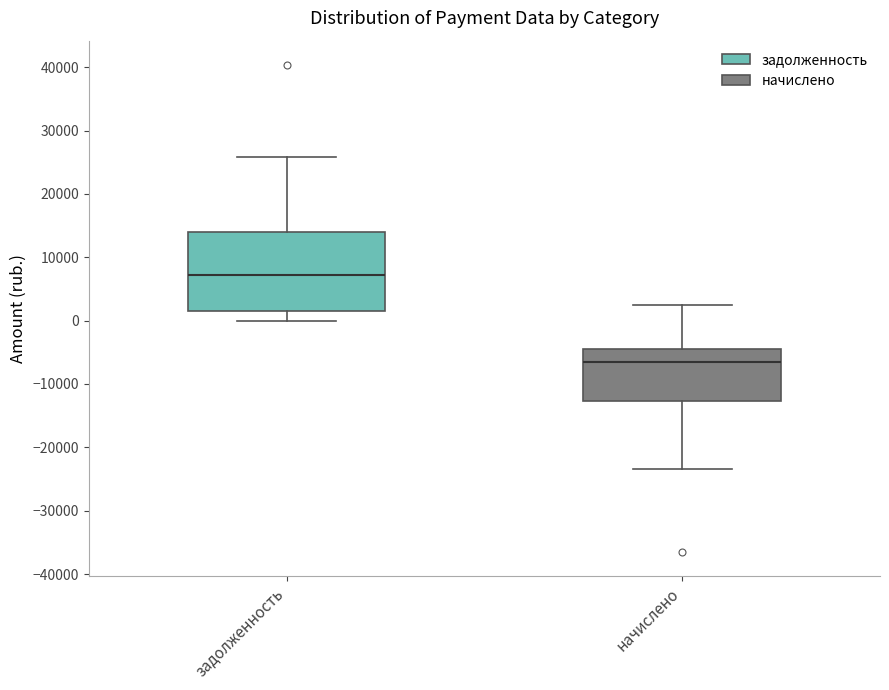

Where does the lower whisker of the box for задолженность end on the y-axis? The values are not printed on the chart, so give them approximately, as read against the axis.

0